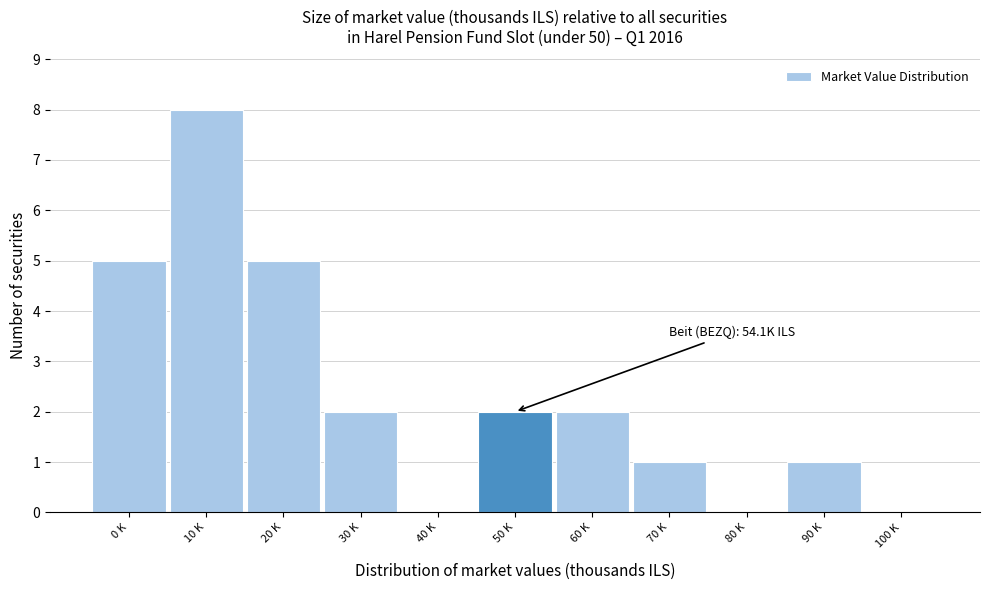

Reading left to right, what are all the values shown in this chart?

0 K=5	10 K=8	20 K=5	30 K=2	40 K=0	50 K=2	60 K=2	70 K=1	80 K=0	90 K=1	100 K=0